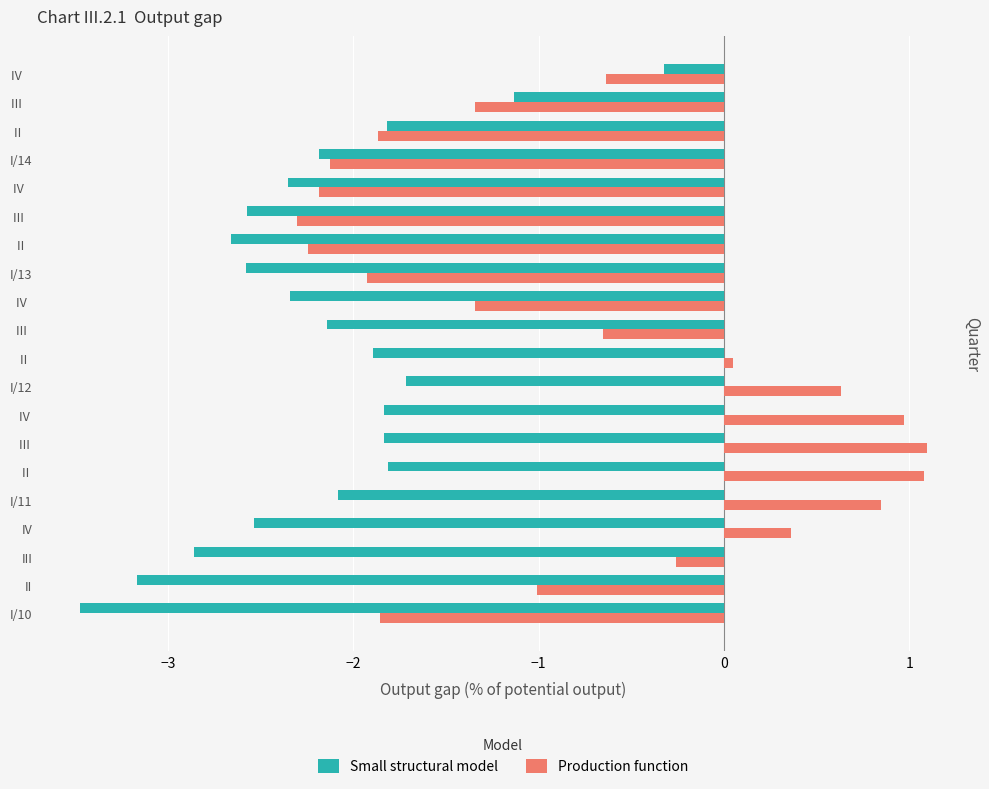

The value of Production function at II     is -1.9. True or false?

True